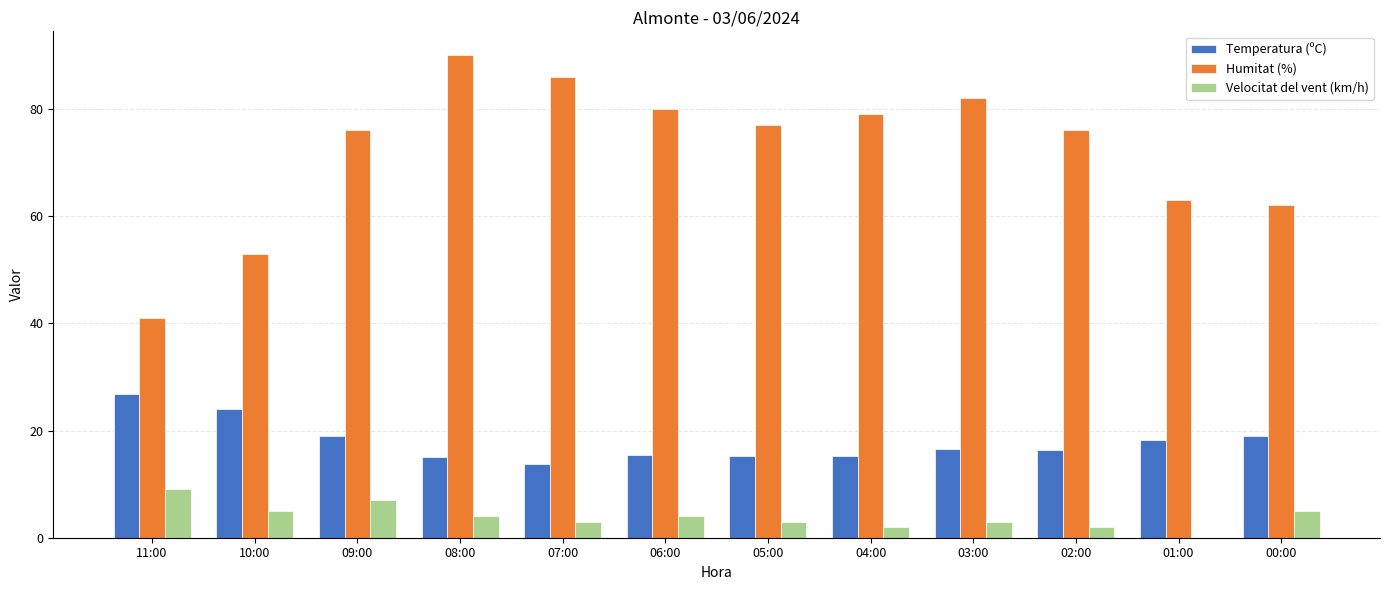

What is the sum of the Humitat (%) values at 09:00 and 07:00?

162.0